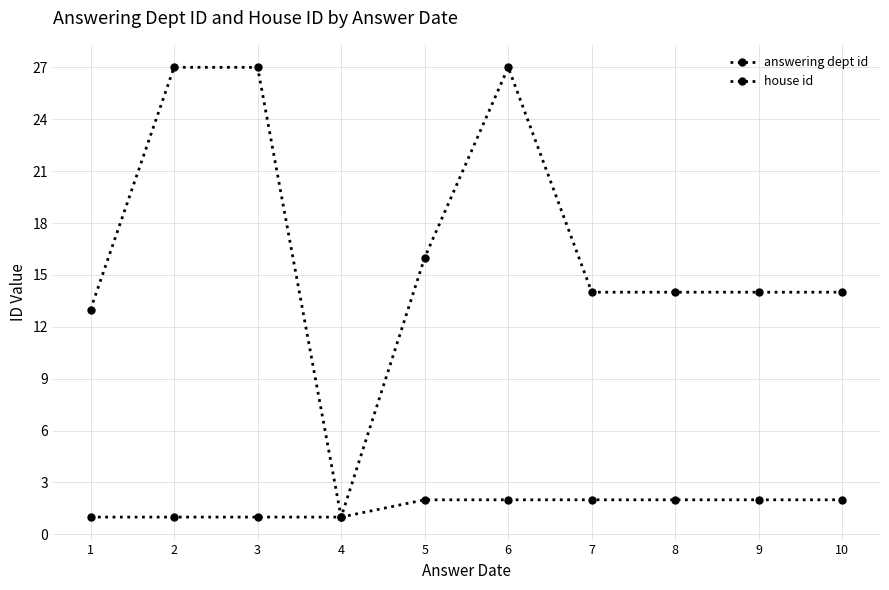

At which category does answering dept id reach its first local peak?

6